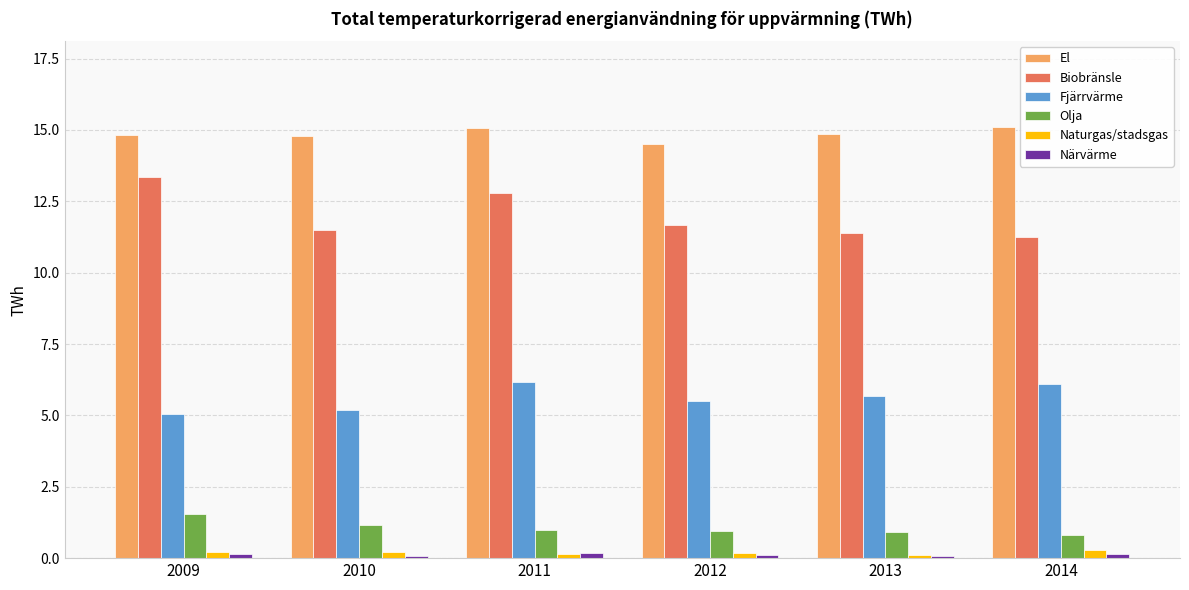

Is it true that El equals 21.7 at 2011?

False